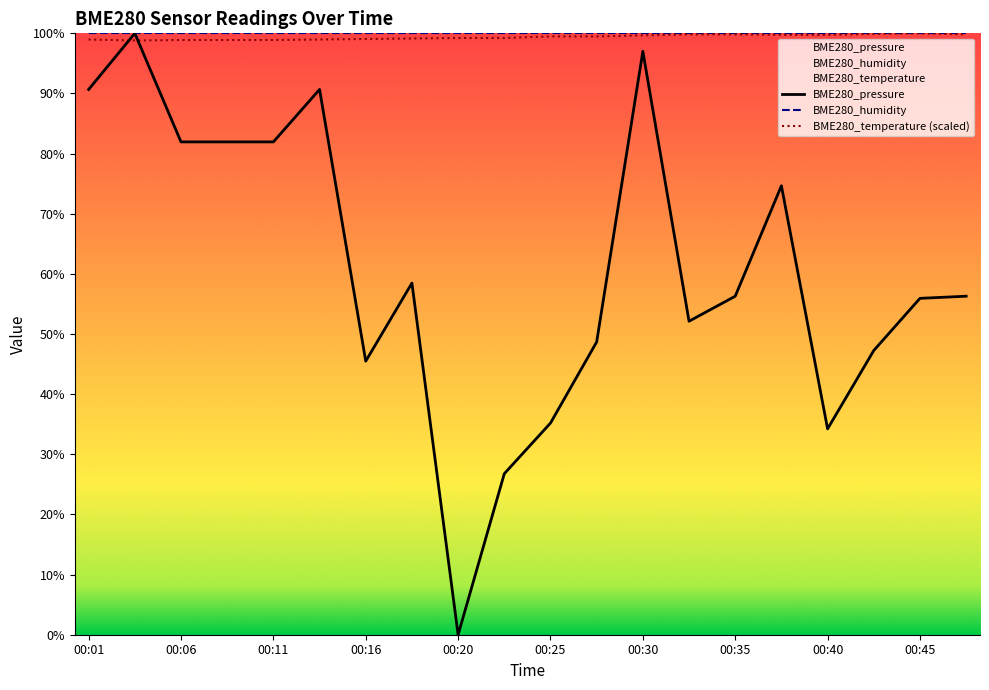

The value of BME280_pressure at 00:11 is 132.7. True or false?

False